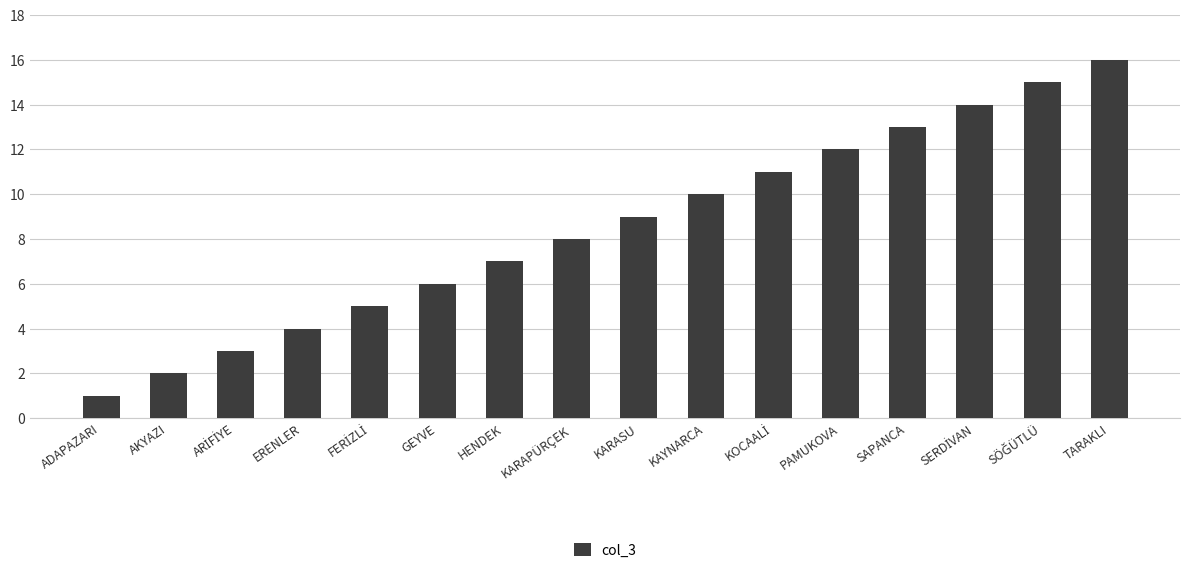

What is the label of the 15th bar from the right?

AKYAZI